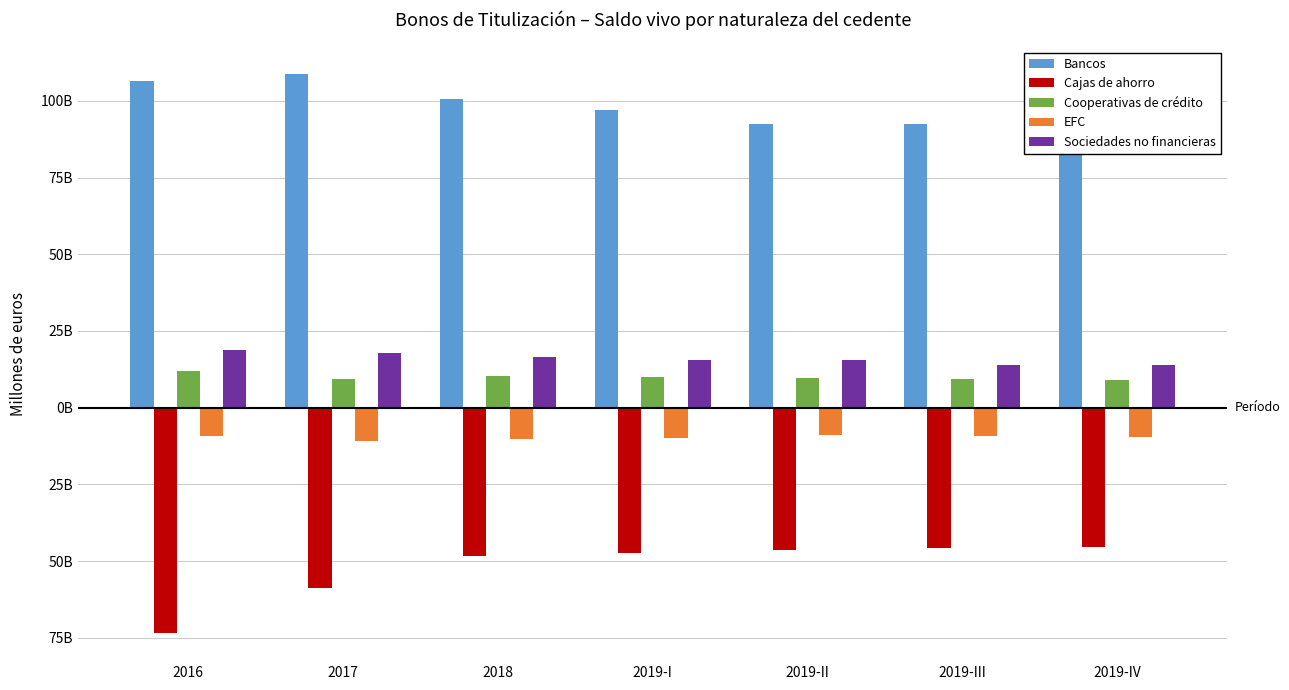

Does the chart contain any negative values?

Yes